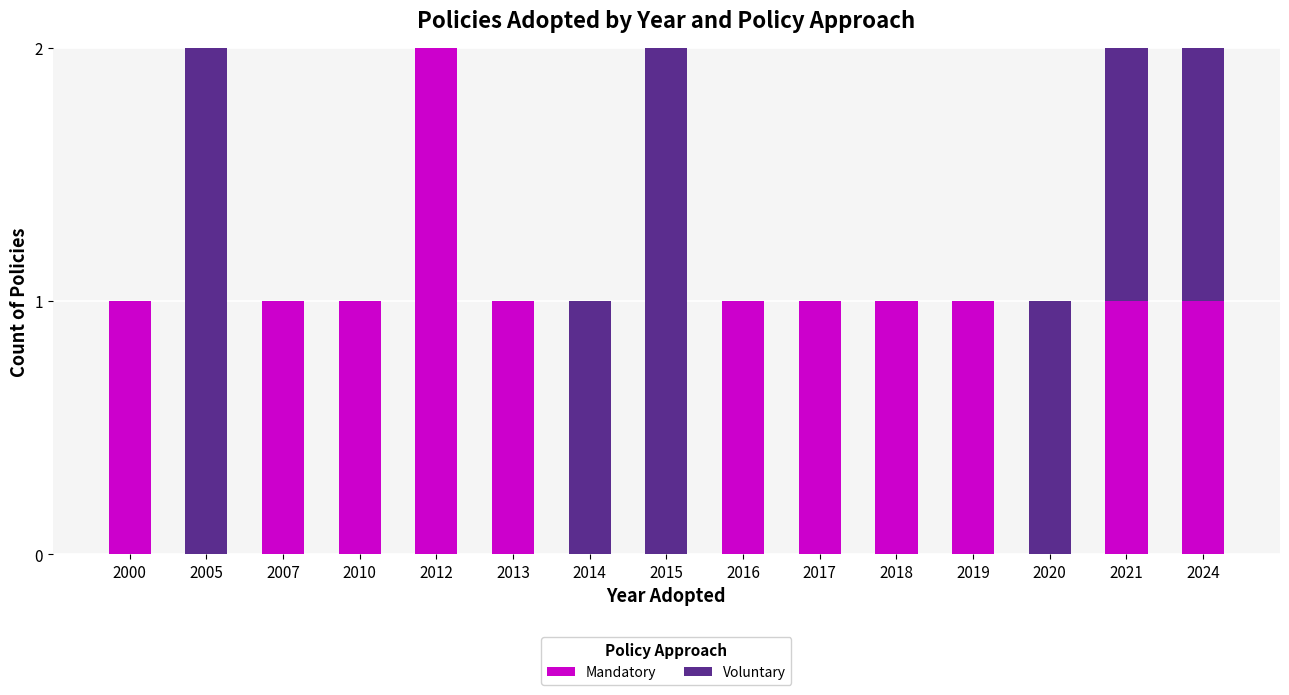

At which label does Mandatory reach its peak?

2012